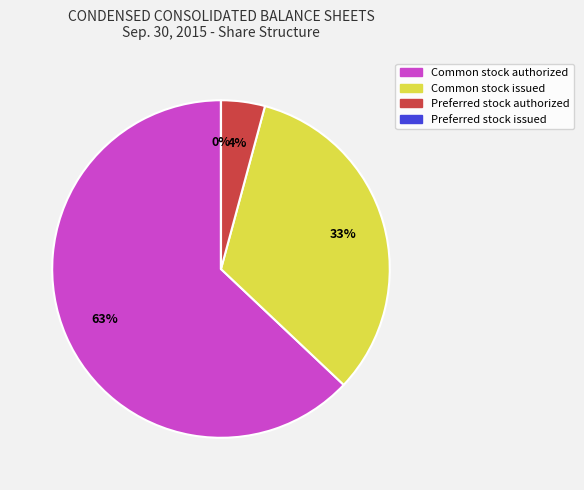

Is it true that Common stock issued is 33% of the pie?

True